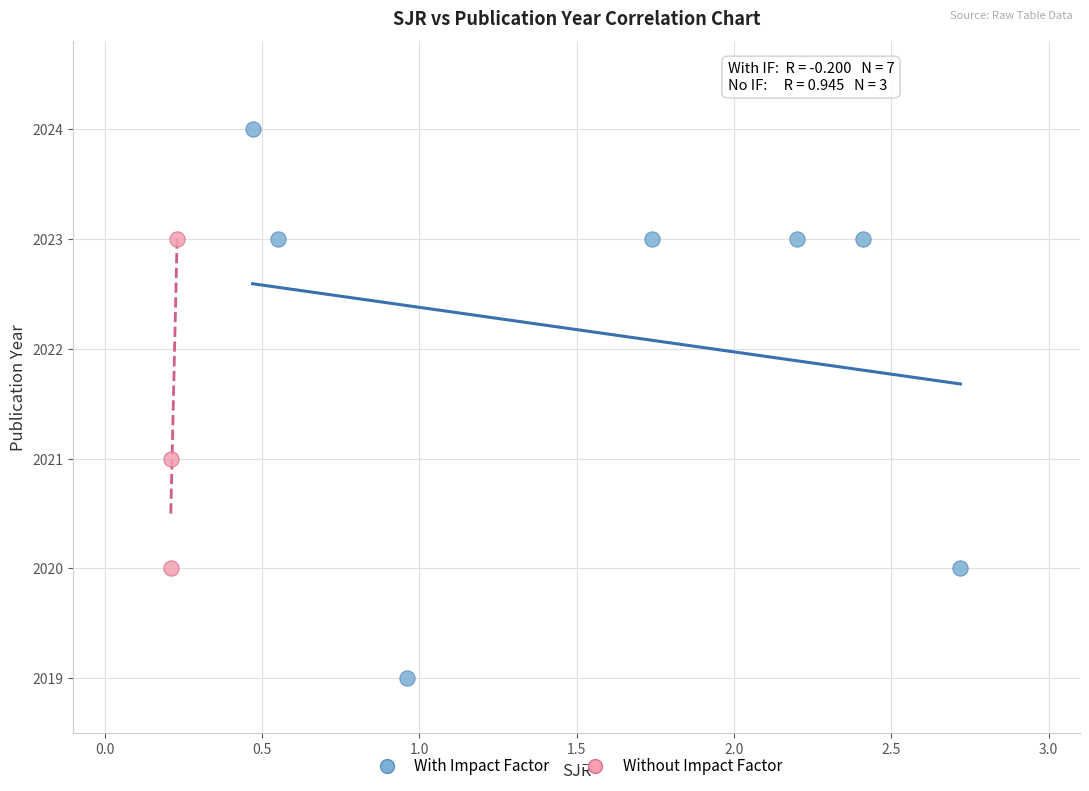

Which series has the widest spread of Y values?

With Impact Factor